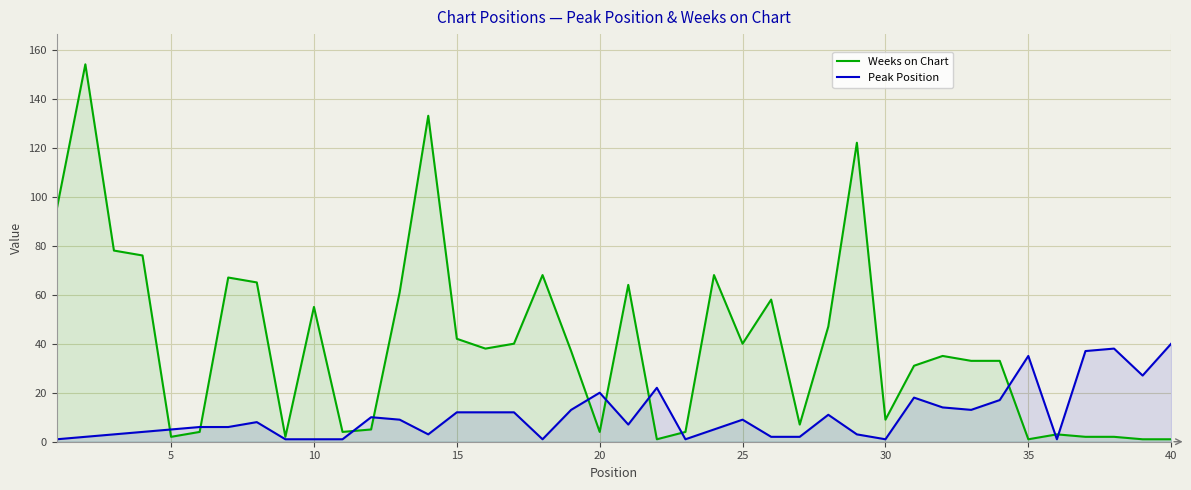

Which series has the widest spread of values?

Weeks on Chart